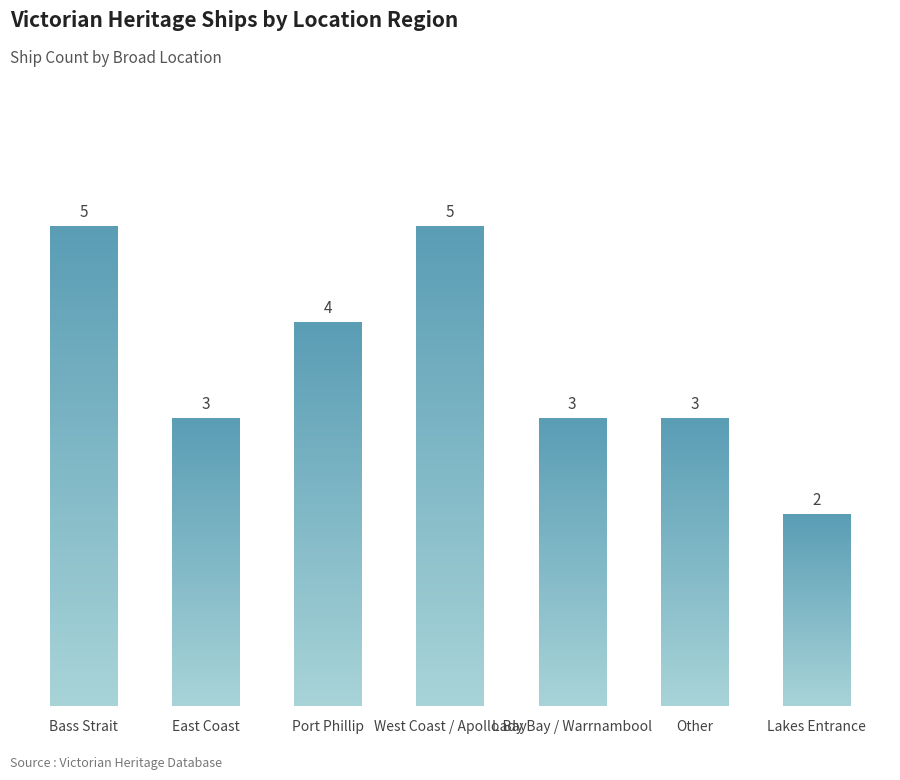

List the labels in order of value, largest first.

Bass Strait, West Coast / Apollo Bay, Port Phillip, East Coast, Lady Bay / Warrnambool, Other, Lakes Entrance